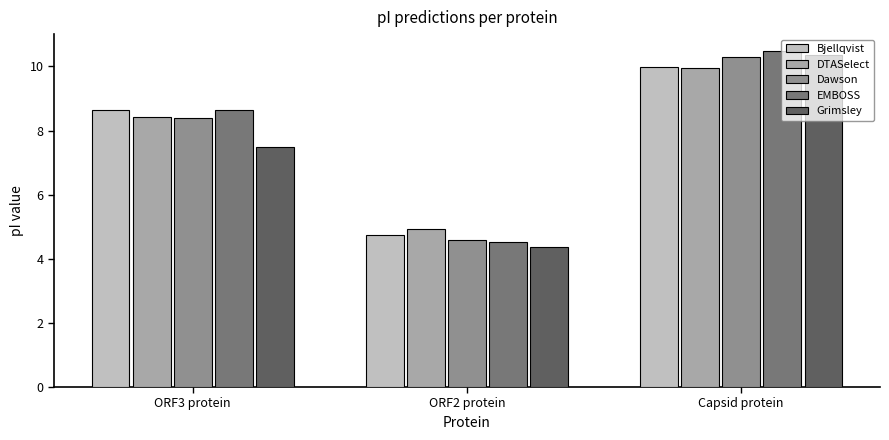

How many bars are there in total?

15